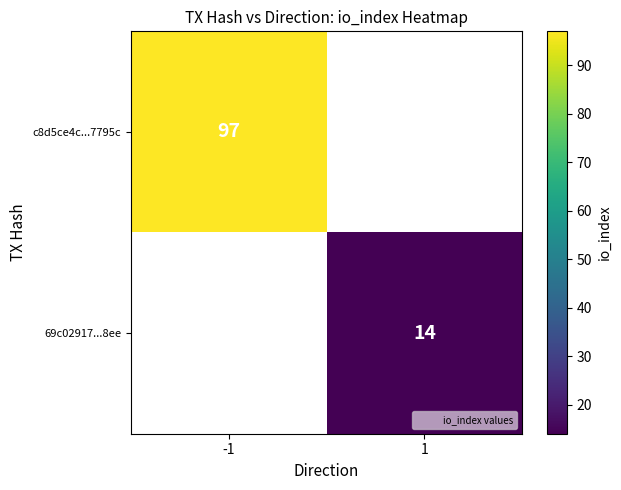

The value of c8d5ce4c...7795c at -1 is 97. True or false?

True